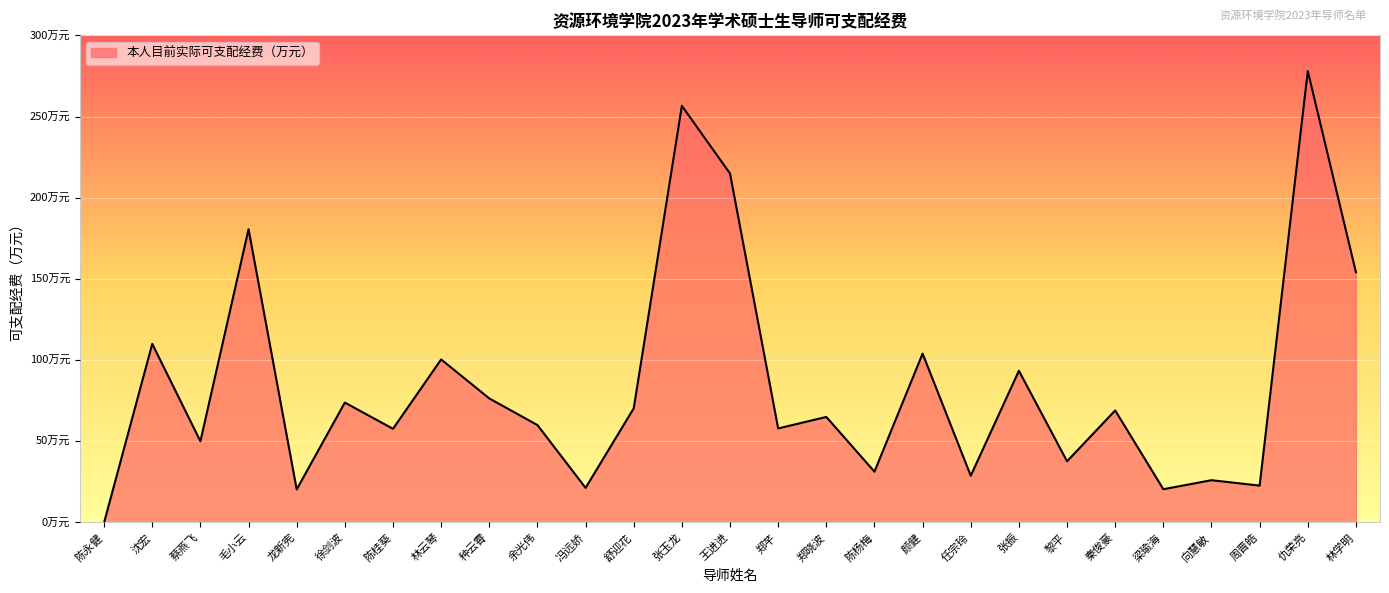

Is this an area chart (filled region under the line)?

Yes